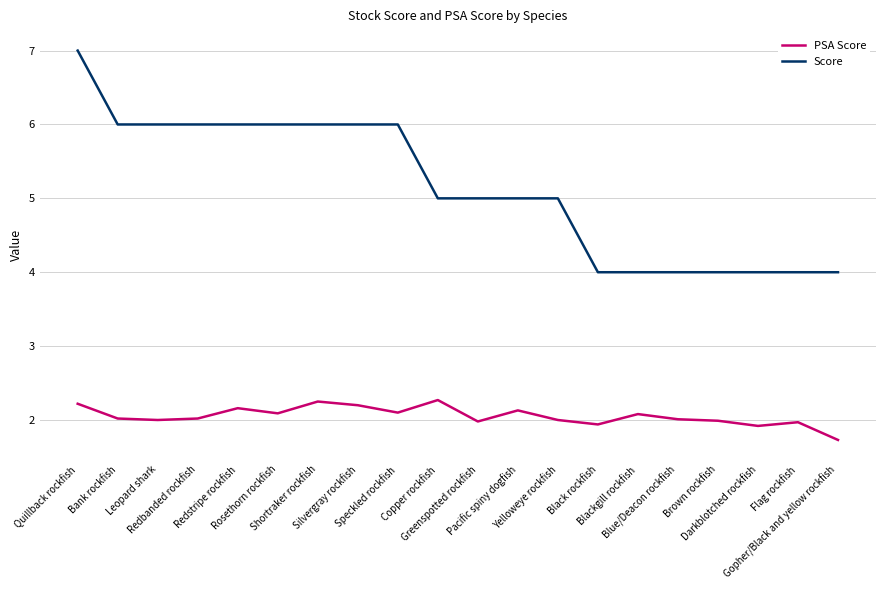

True or false: Score and PSA Score cross at least once.

False